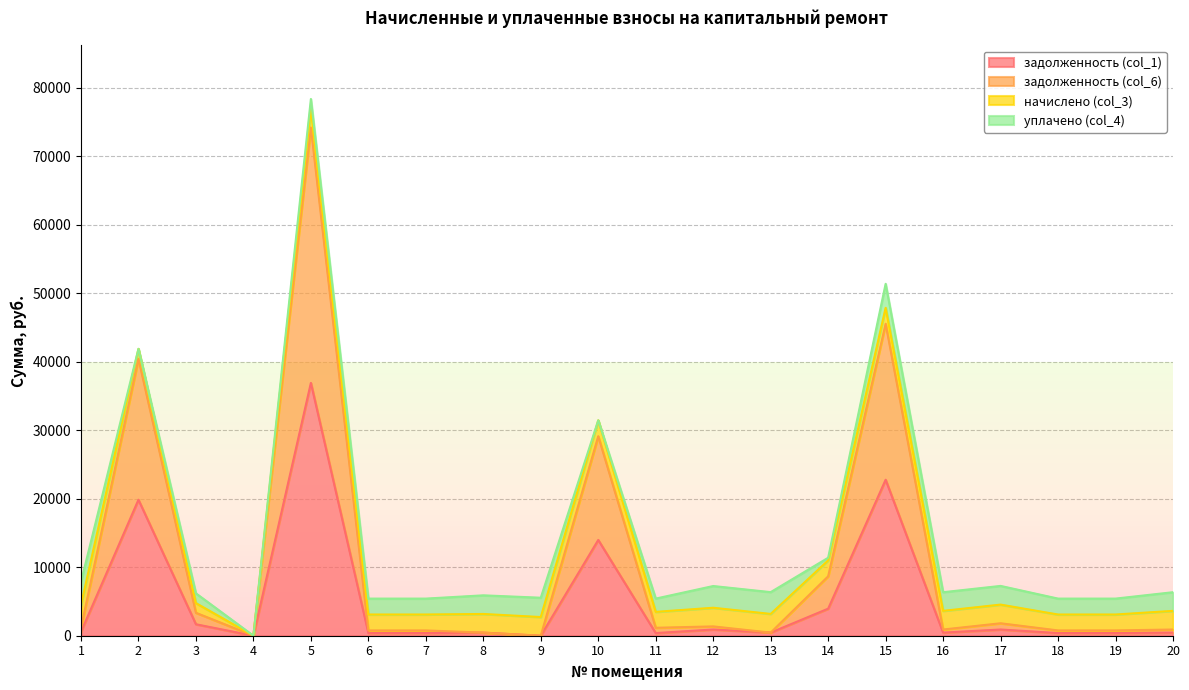

At which category is the sum across all series the highest?

5